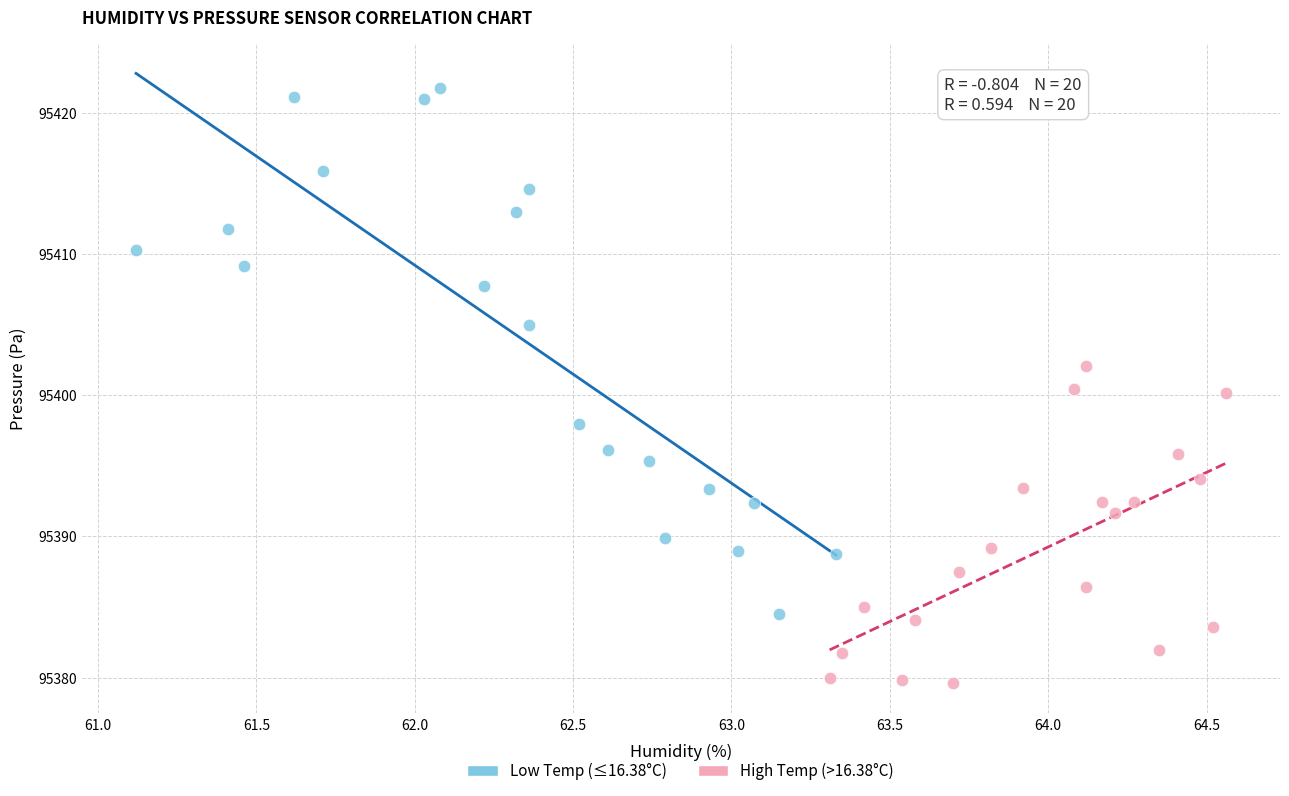

What are all the series names shown in the legend?

Low Temp (≤16.38°C), High Temp (>16.38°C)